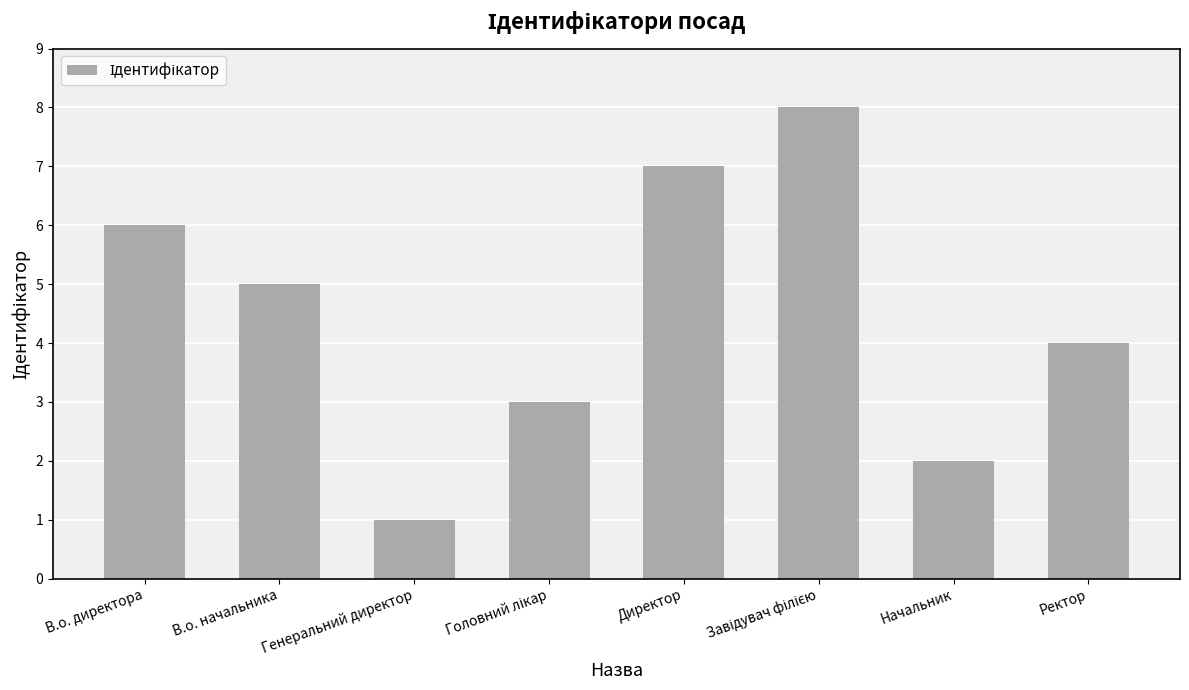

What is the difference between the values at Генеральний директор and В.о. директора?

5